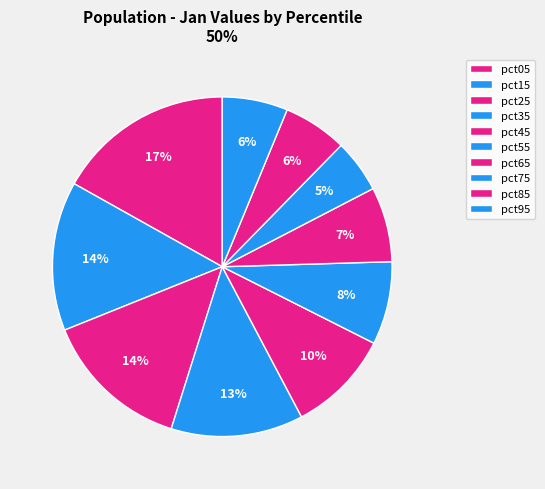

How many slices are in this pie chart?

10